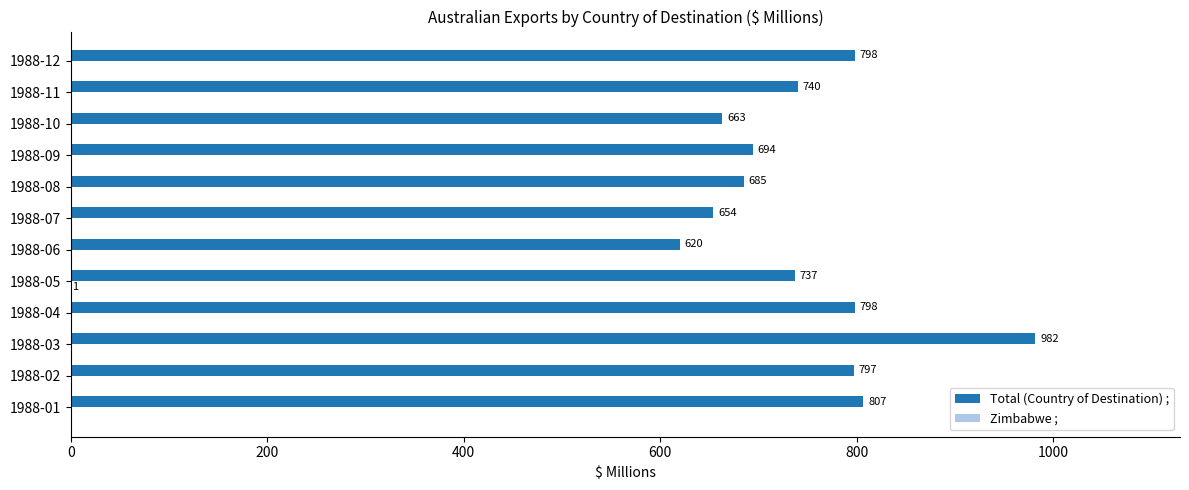

Between 1988-08 and 1988-09, which series saw the biggest shift?

Total (Country of Destination) ;